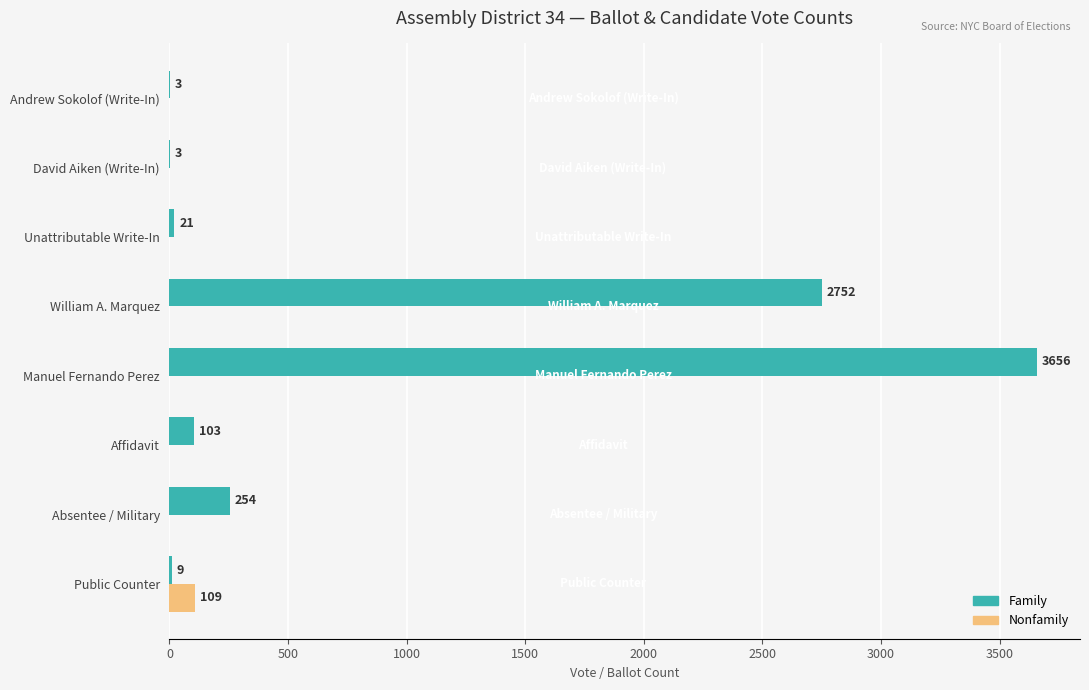

True or false: Family has a value of 1735 at Manuel Fernando Perez.

False